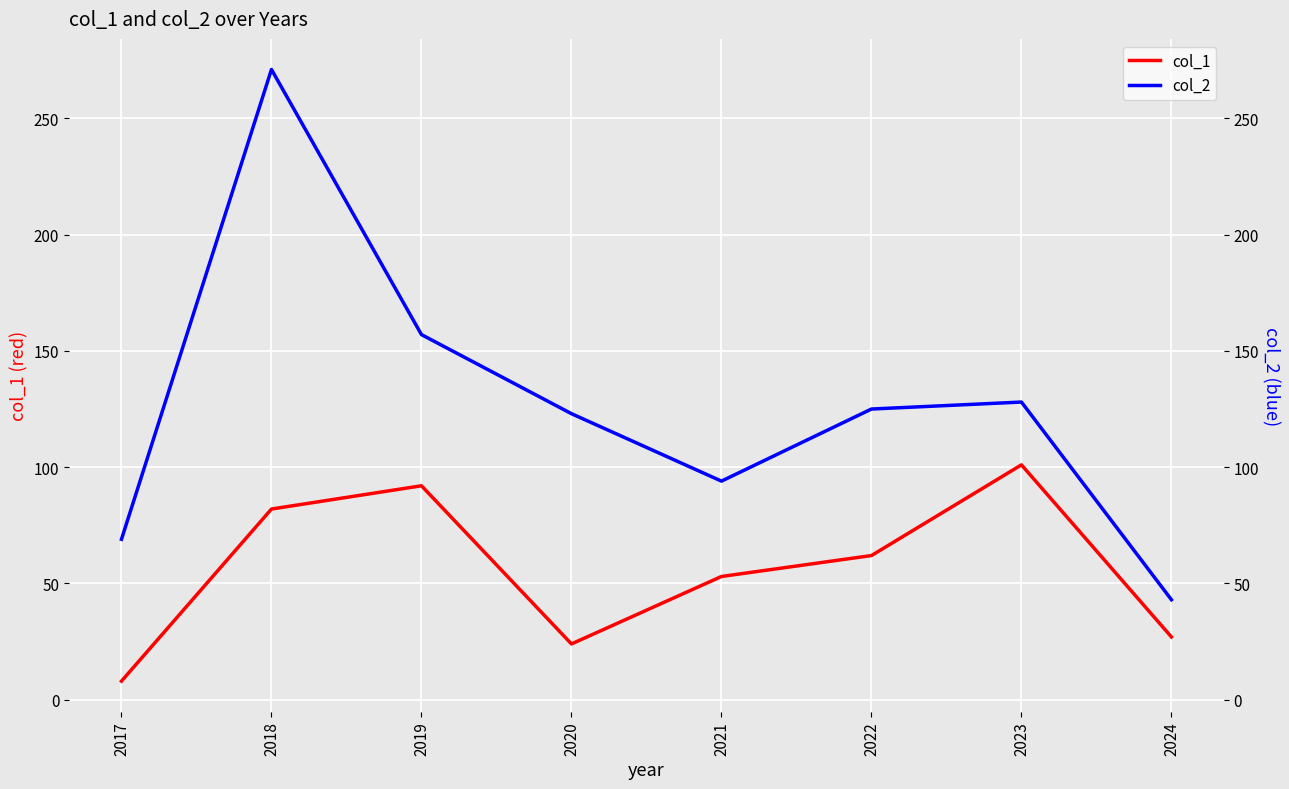

What is the maximum value shown in the chart?

271